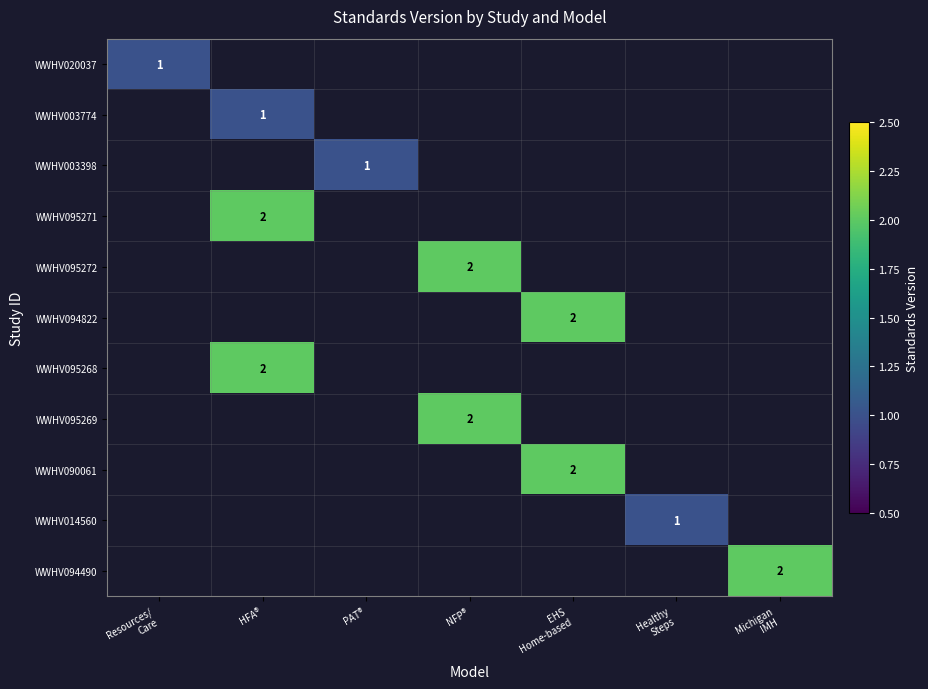

Between Healthy
Steps and Michigan
IMH, which is larger?

Michigan
IMH